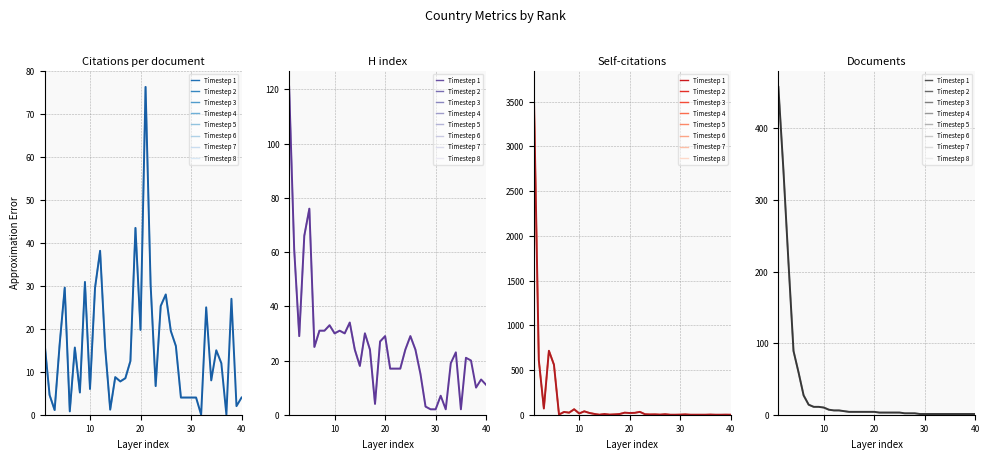

Which series ends up on top after the final intersection of Citations per document and Self-citations?

Citations per document